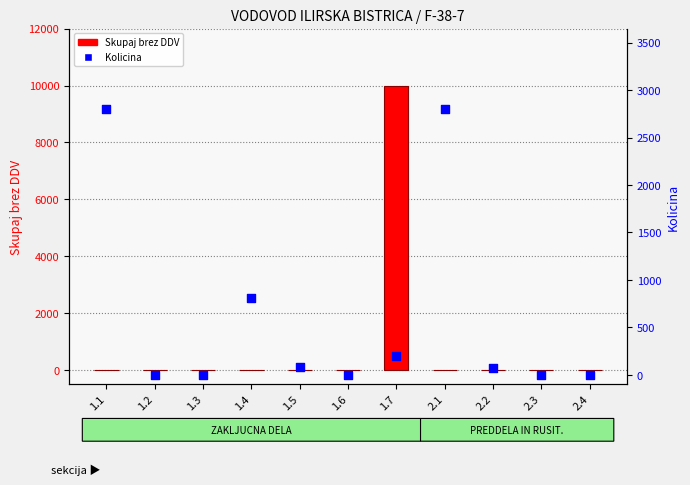

Which series contains the lowest Y value?

Skupaj brez DDV